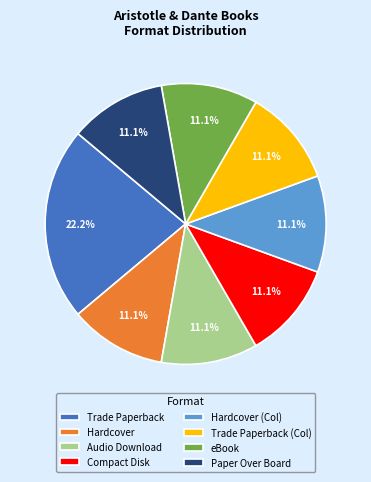

What percentage is the Hardcover (Col) slice, to the nearest percent?

11%